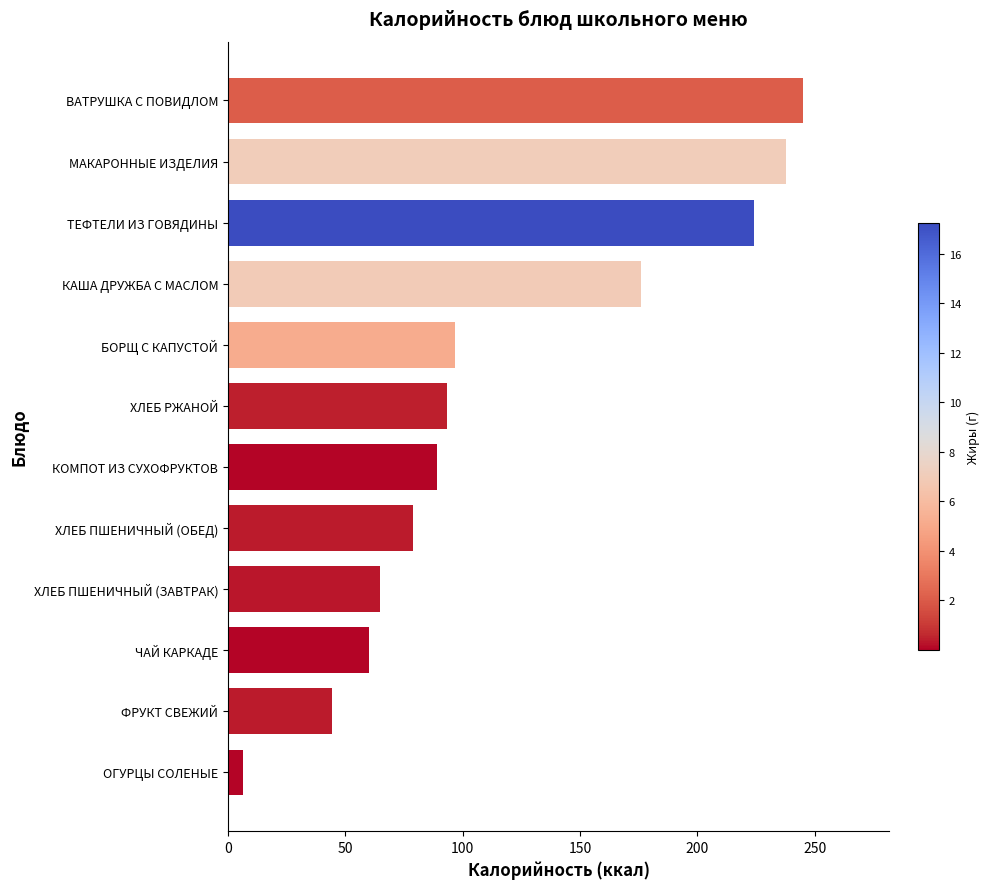

What is the change in value from ВАТРУШКА С ПОВИДЛОМ to КАША ДРУЖБА С МАСЛОМ?

-68.9